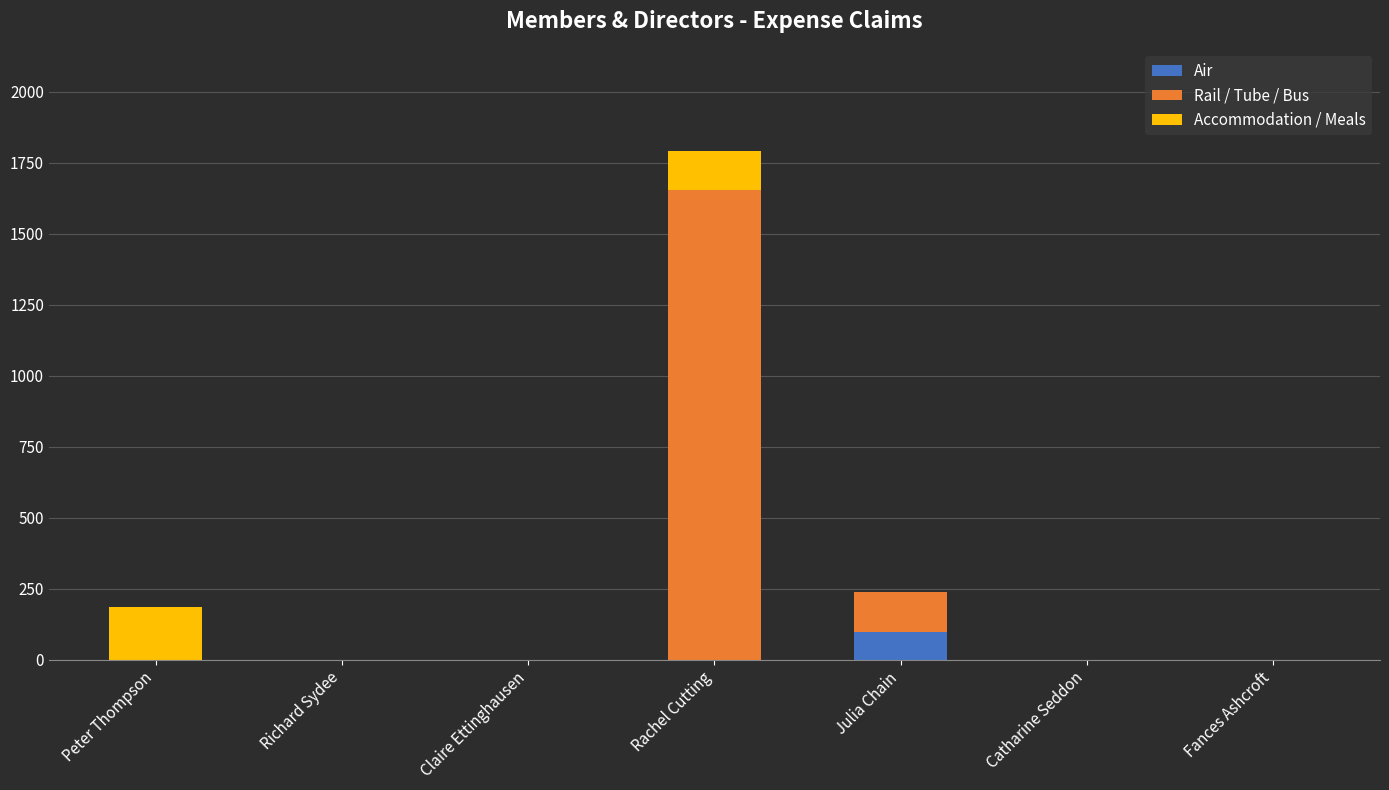

What is the average value of the Air series?

13.9